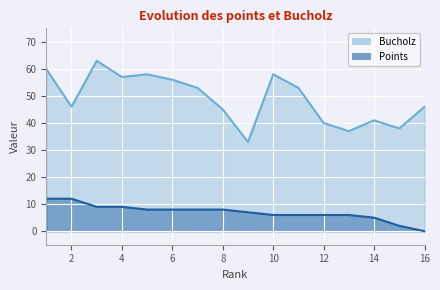

How many series are shown in this chart?

2